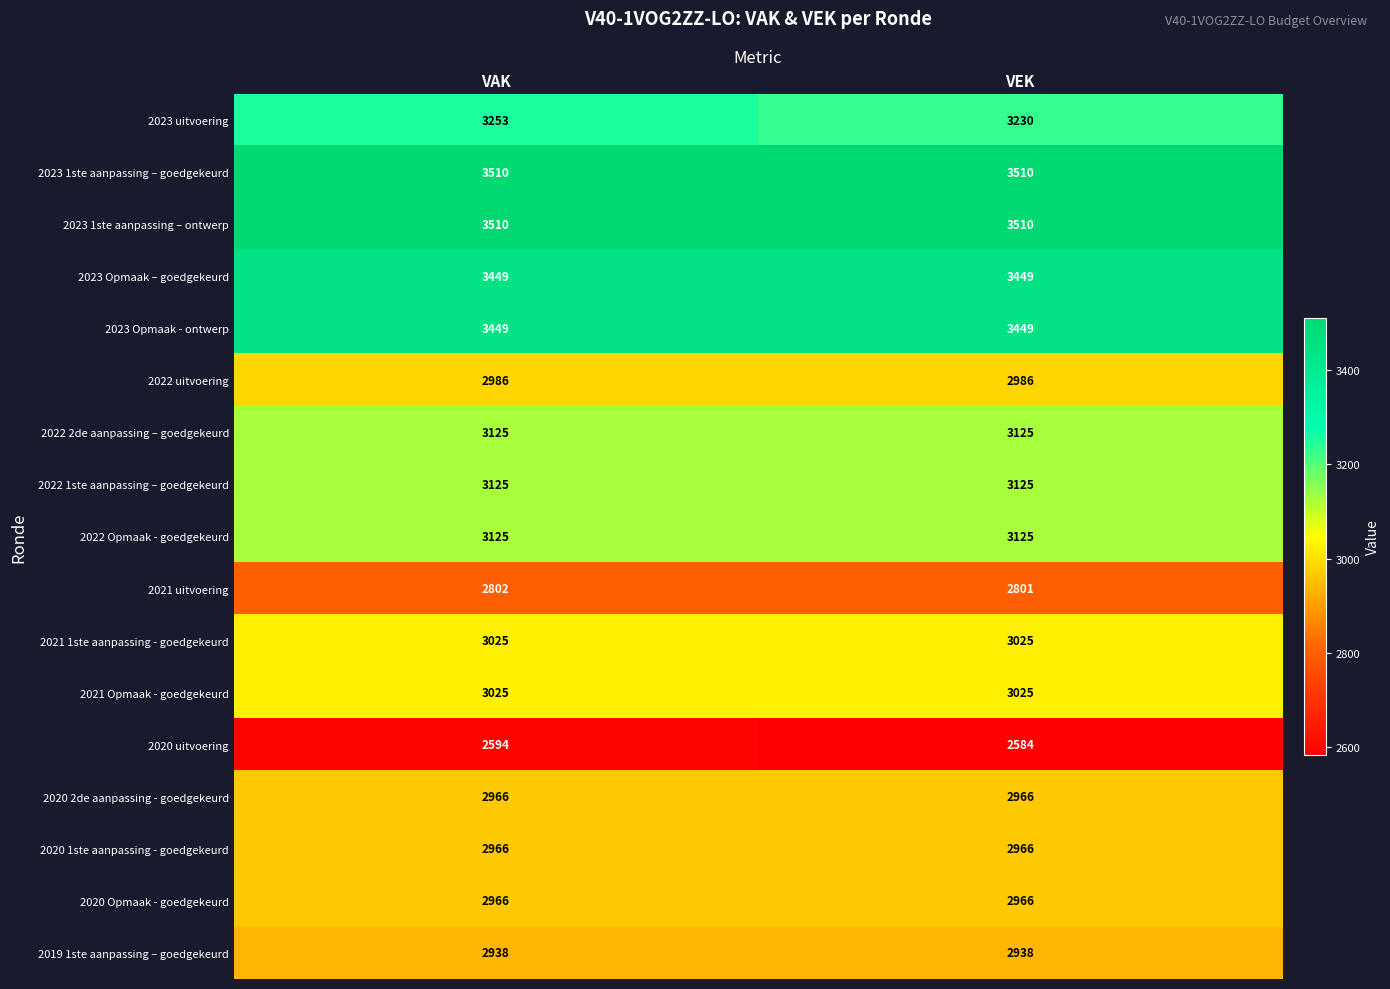

How many distinct data groups are displayed?

17